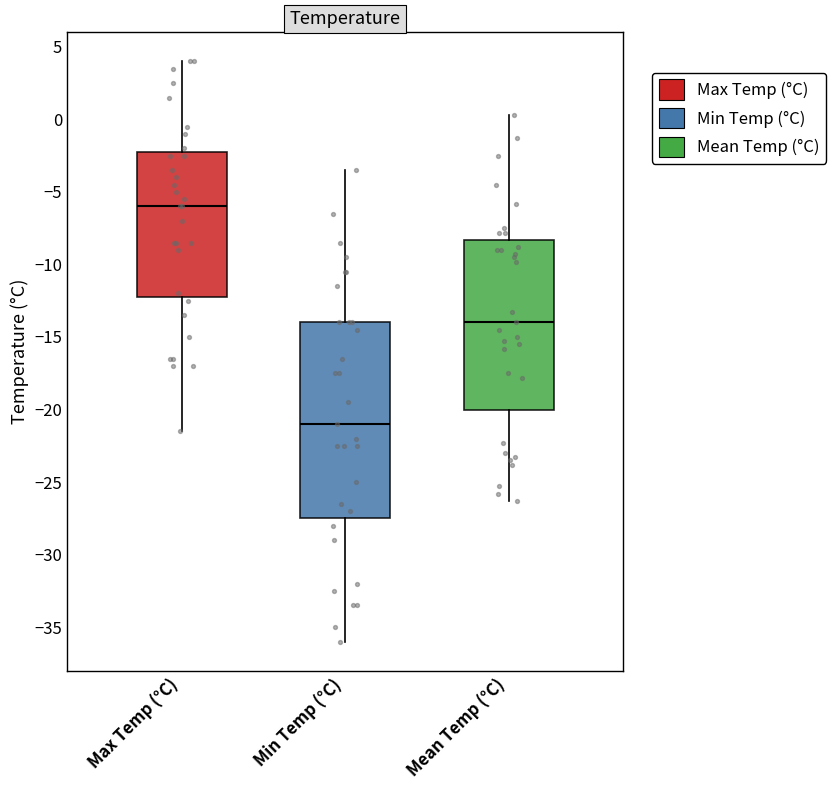

Where does the upper whisker of the box for Mean Temp (°C) end on the y-axis? The values are not printed on the chart, so give them approximately, as read against the axis.

0.5